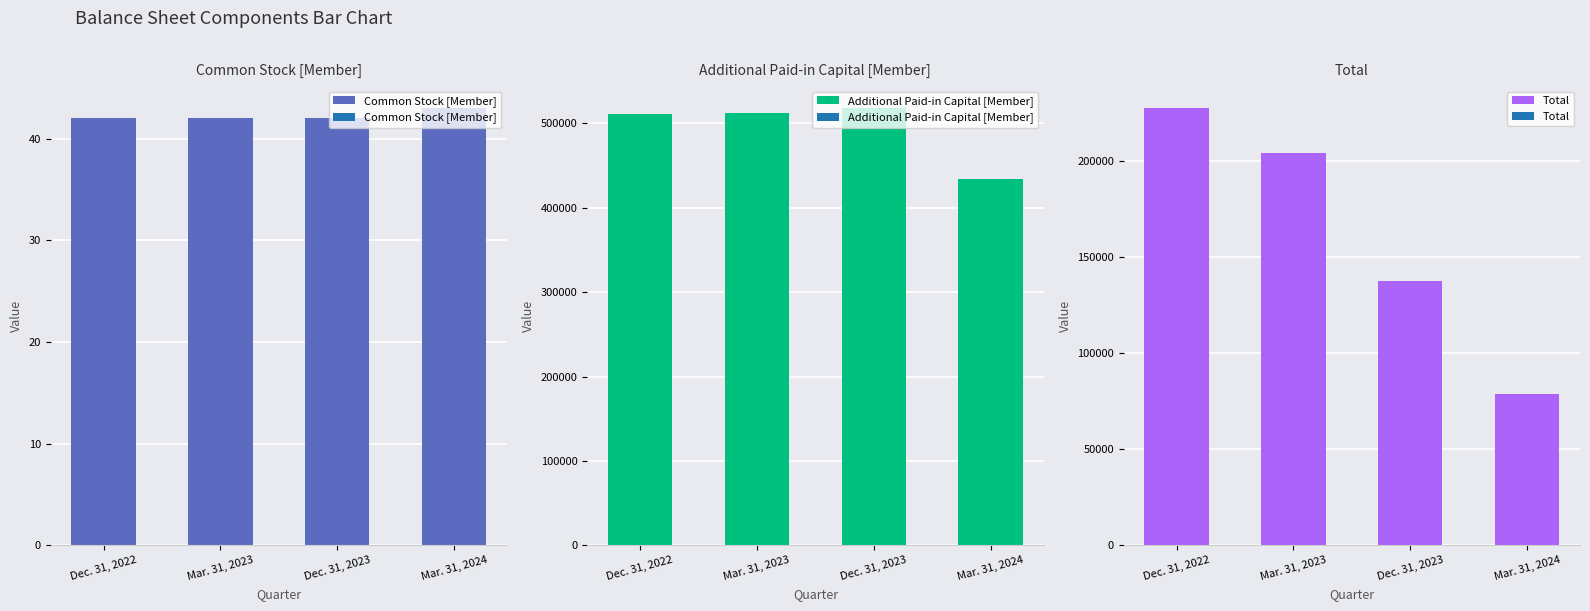

What is the sum of all Common Stock [Member] values?

169